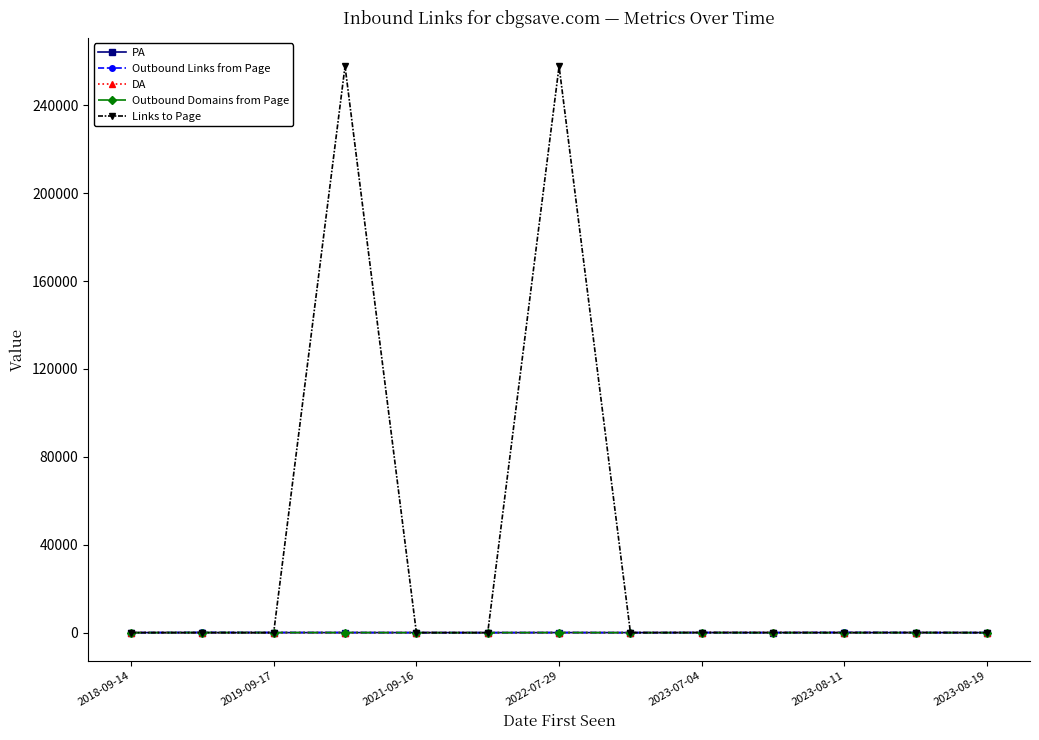

Which series has the largest total across all categories?

Links to Page